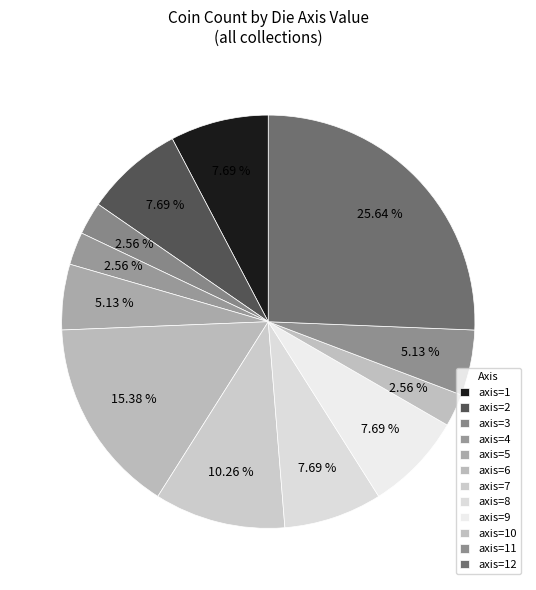

How many slices are in this pie chart?

12